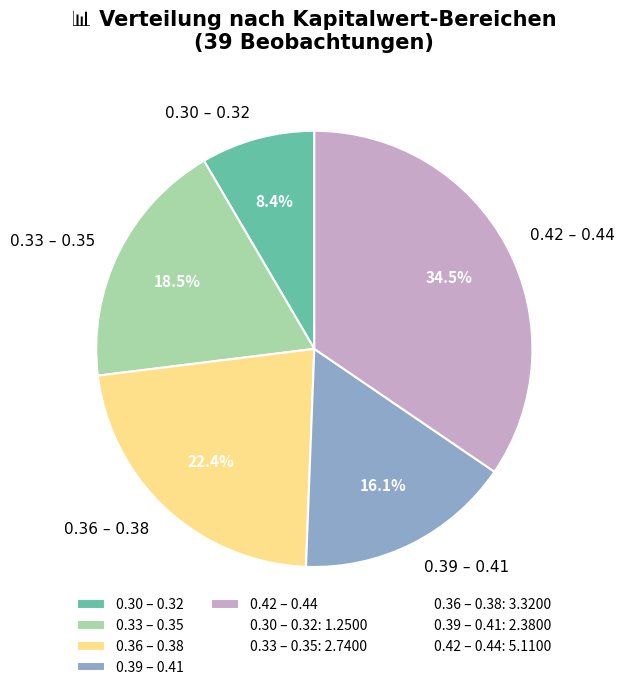

Is there any slice that represents more than half of the pie?

No